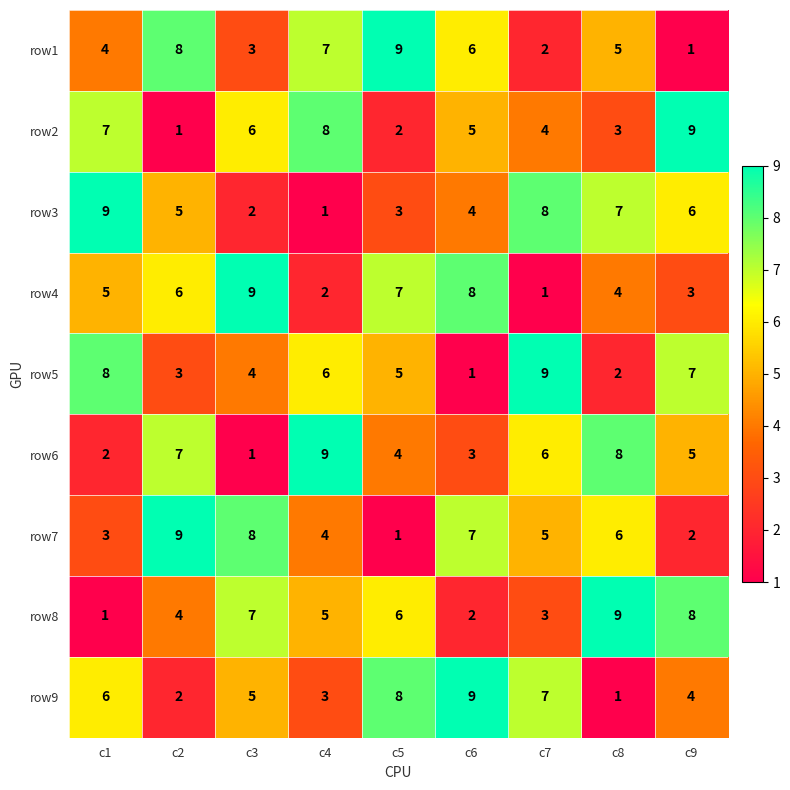

How many series are shown in this chart?

9